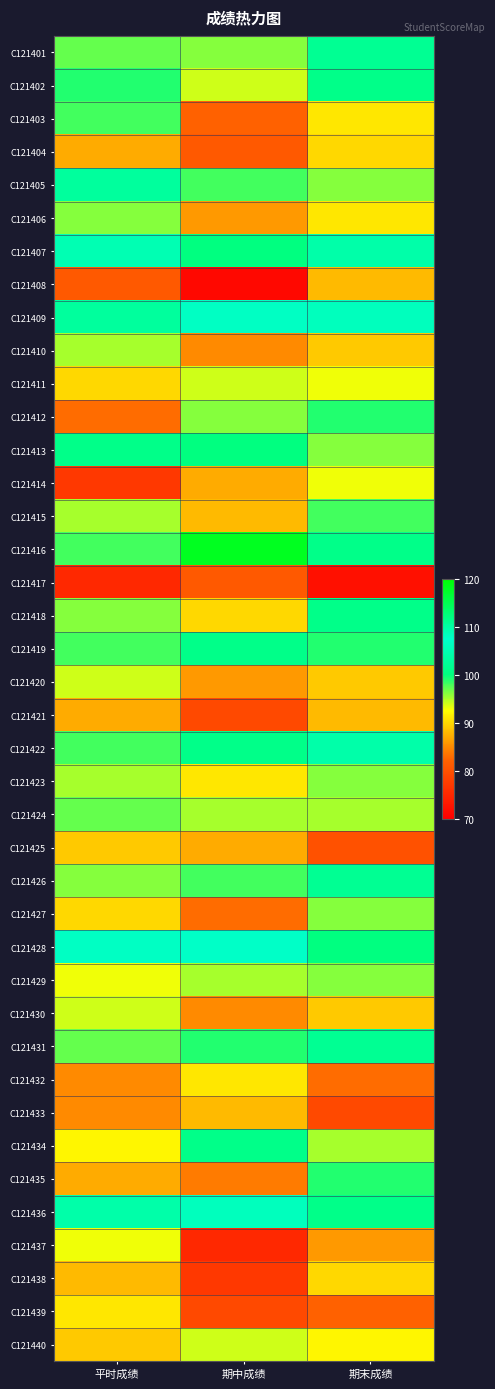

Rank the series at 期末成绩 from lowest to highest value.

C121417, C121433, C121425, C121439, C121432, C121437, C121408, C121421, C121410, C121420, C121430, C121404, C121438, C121403, C121406, C121440, C121411, C121414, C121424, C121434, C121405, C121413, C121423, C121427, C121429, C121415, C121412, C121419, C121435, C121428, C121402, C121416, C121418, C121436, C121401, C121426, C121431, C121407, C121422, C121409